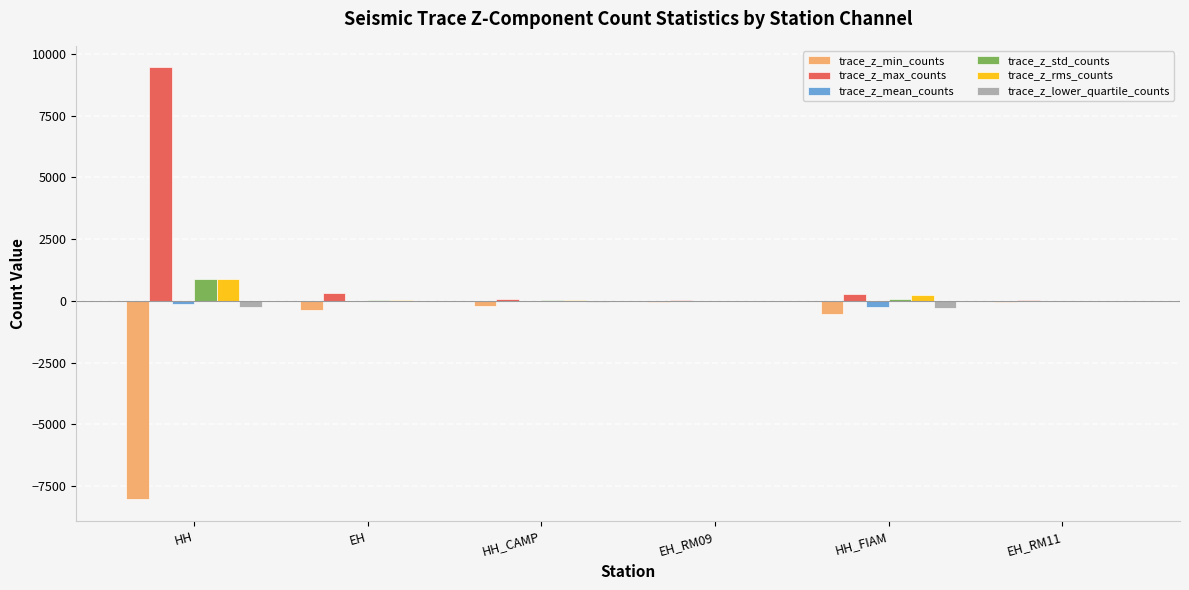

The trace_z_max_counts series shows 9451.2 at HH. True or false?

True